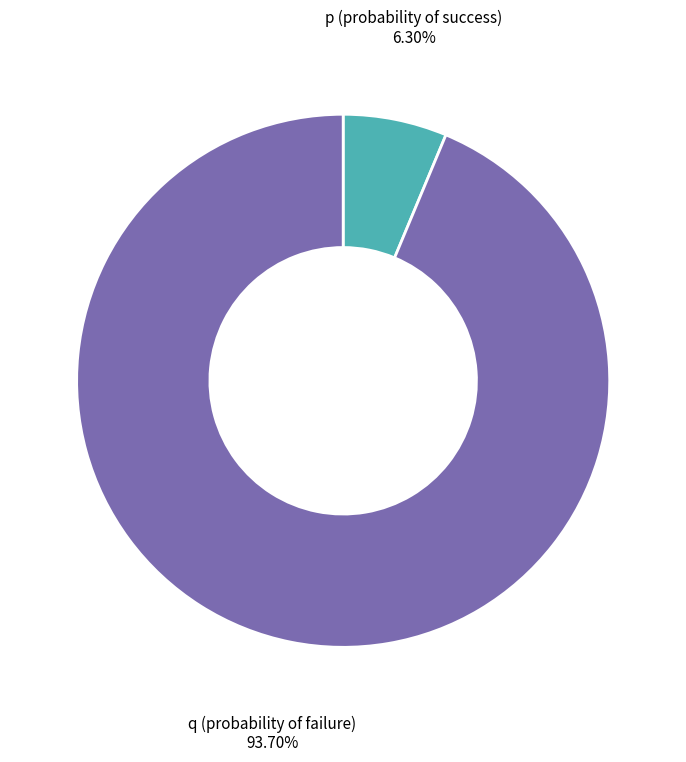

Rank the categories by value from lowest to highest.

p (probability of success), q (probability of failure)